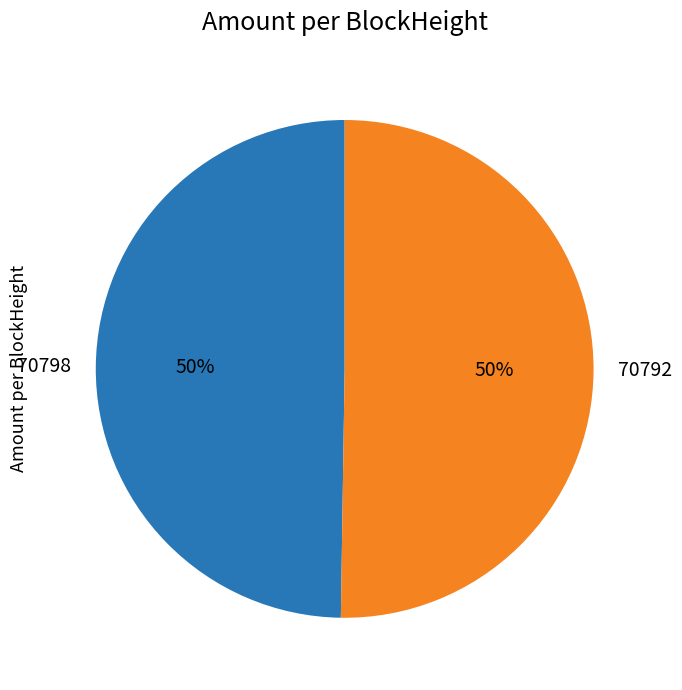

What percentage is the 70792 slice, to the nearest percent?

50%